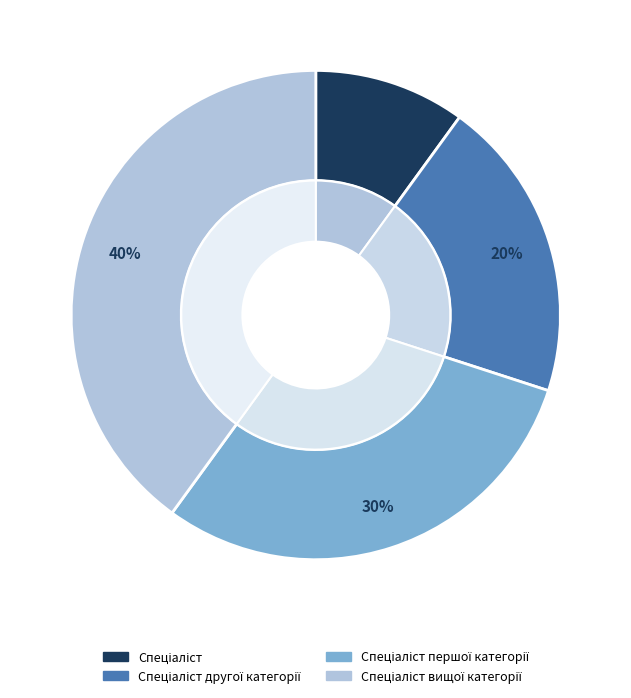

Is the sum of Спеціаліст вищої категорії and Спеціаліст першої категорії greater than half?

Yes